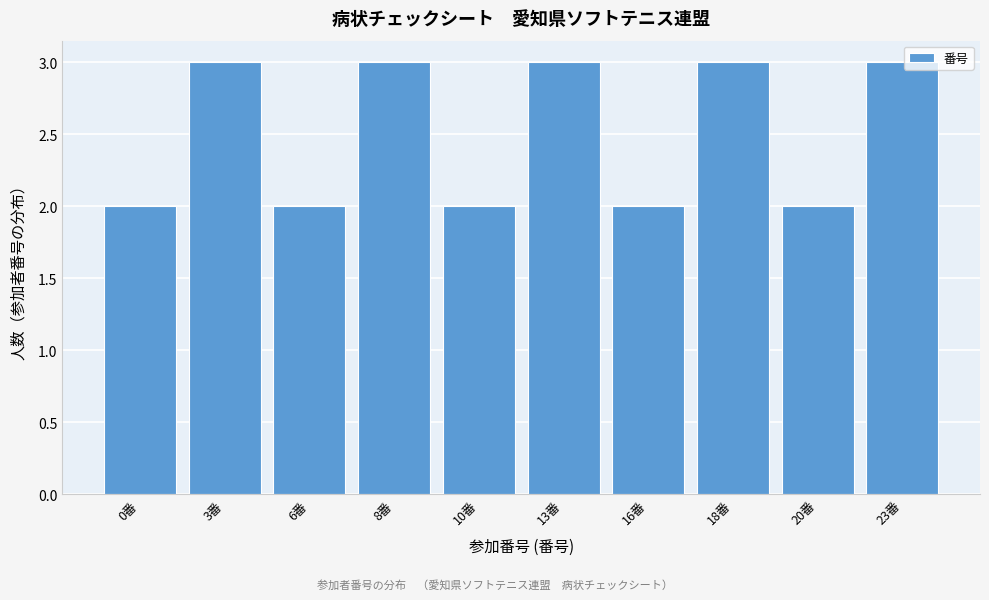

Reading right to left, transcribe all the data shown in this chart.

3	2	3	2	3	2	3	2	3	2